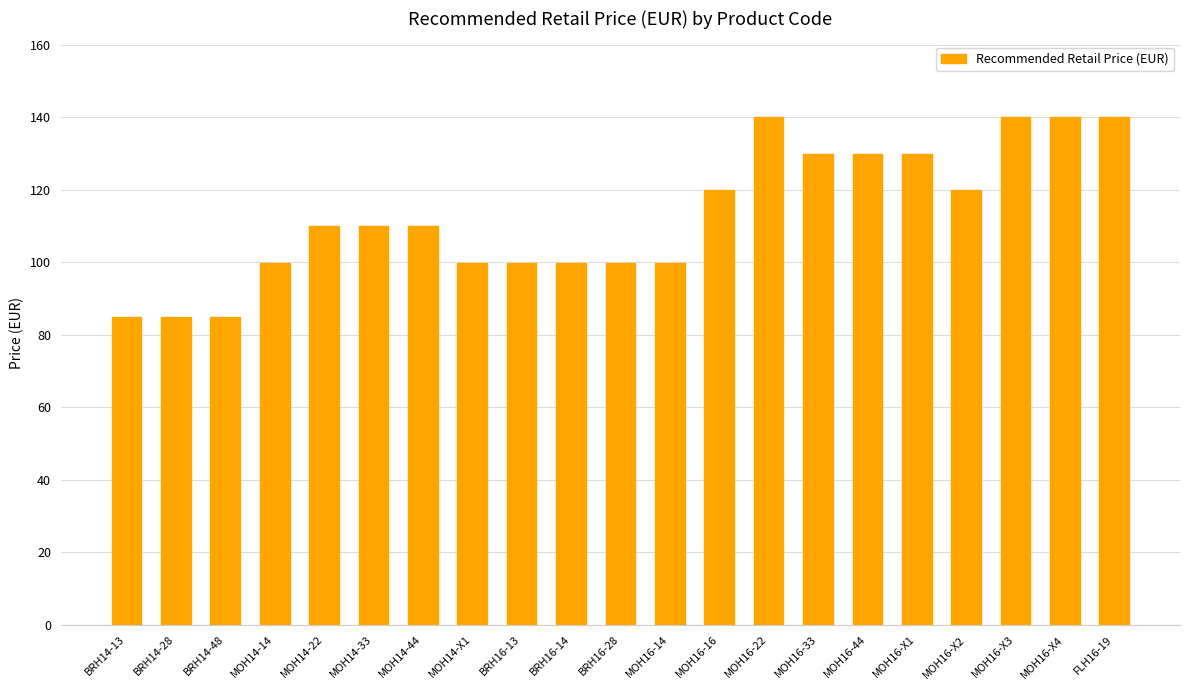

Is it true that the value at MOH16-44 is 129.9?

True